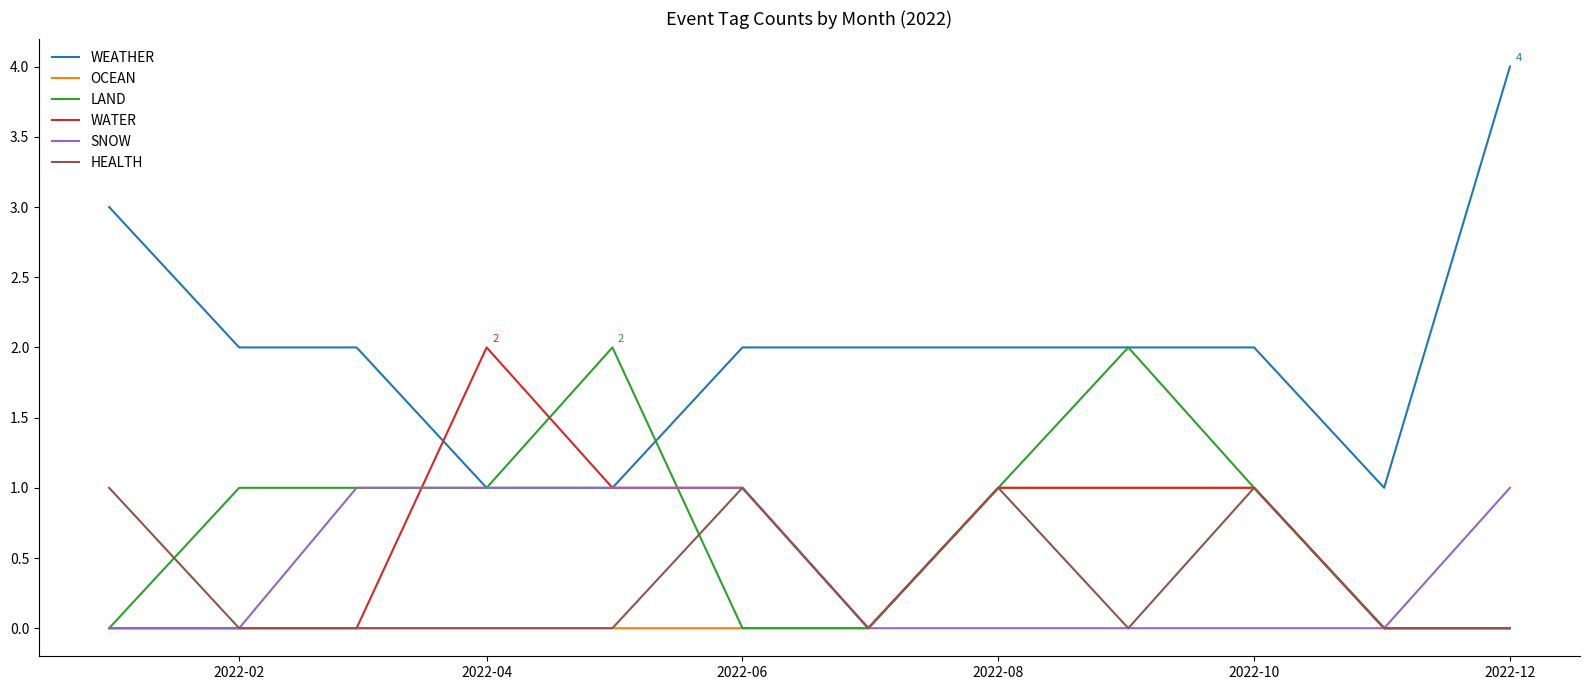

What is the greatest value displayed?

4